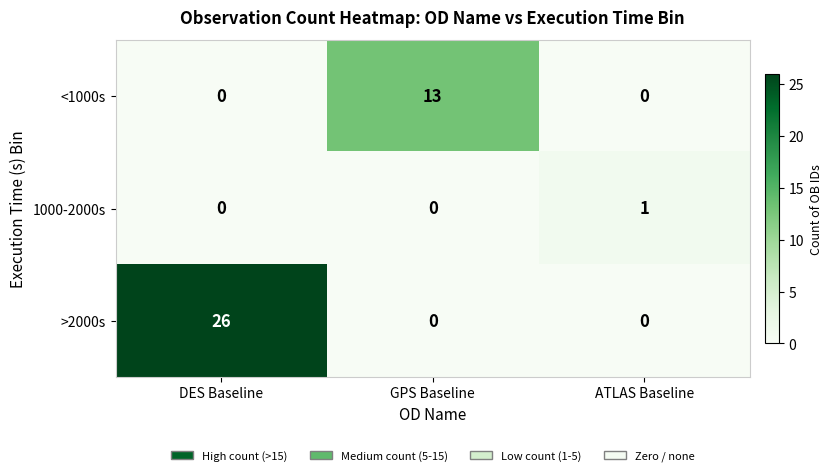

Reading right to left, what are all the values shown in this chart?

<1000s: 0	13	0
1000-2000s: 1	0	0
>2000s: 0	0	26